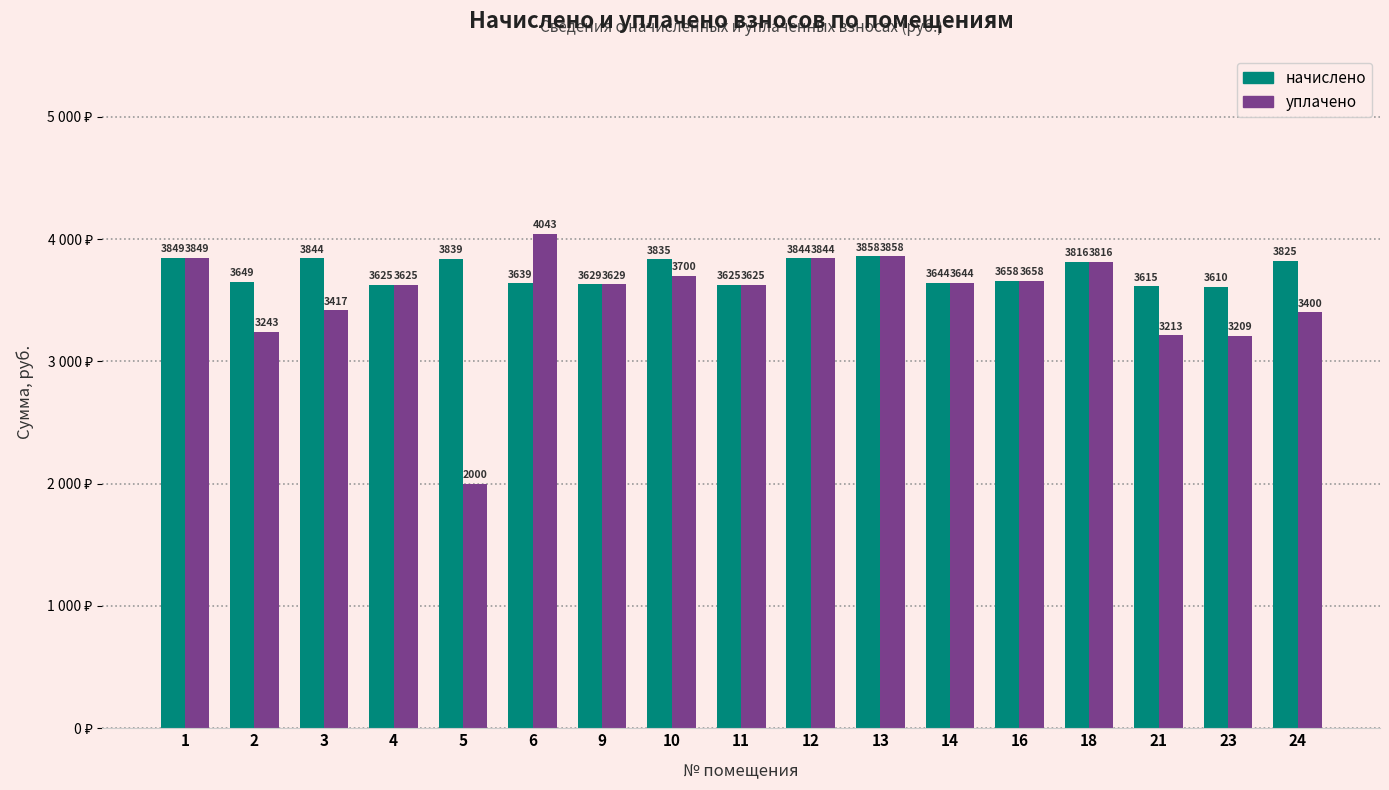

Does the chart contain any negative values?

No